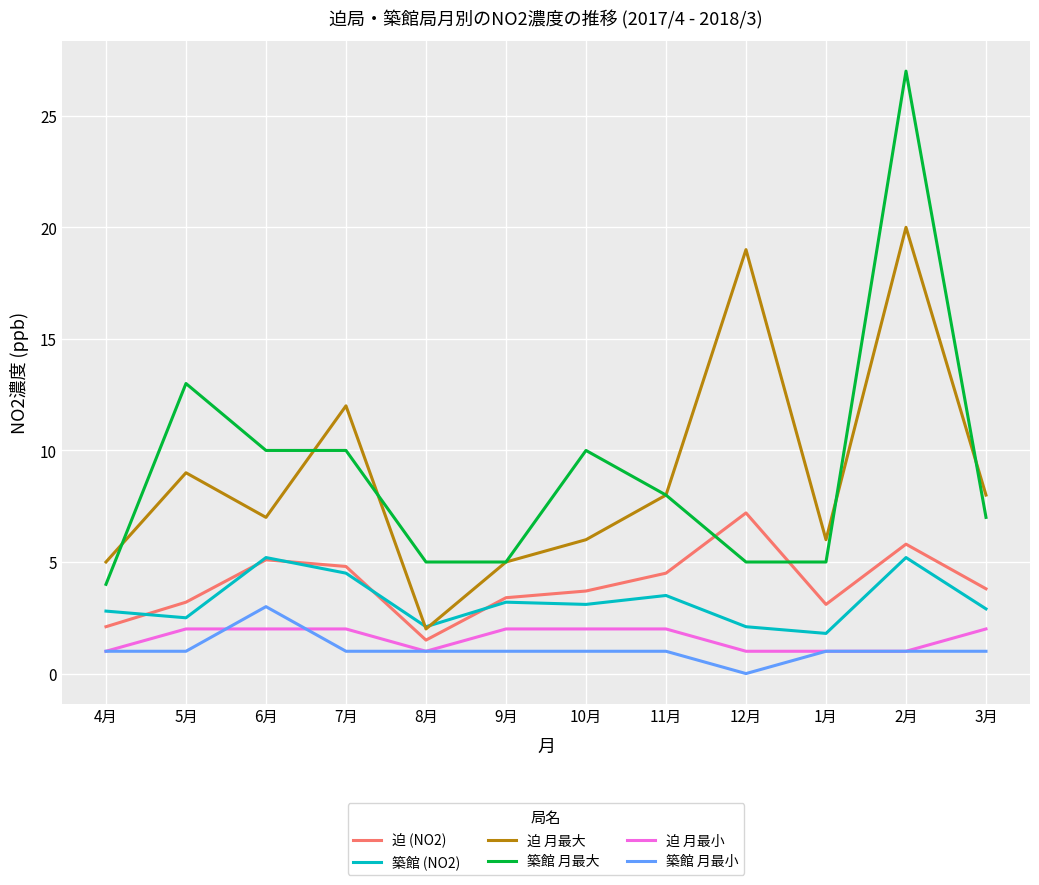

What is the sum of the 築館 月最小 values at 7月 and 4月?

2.0